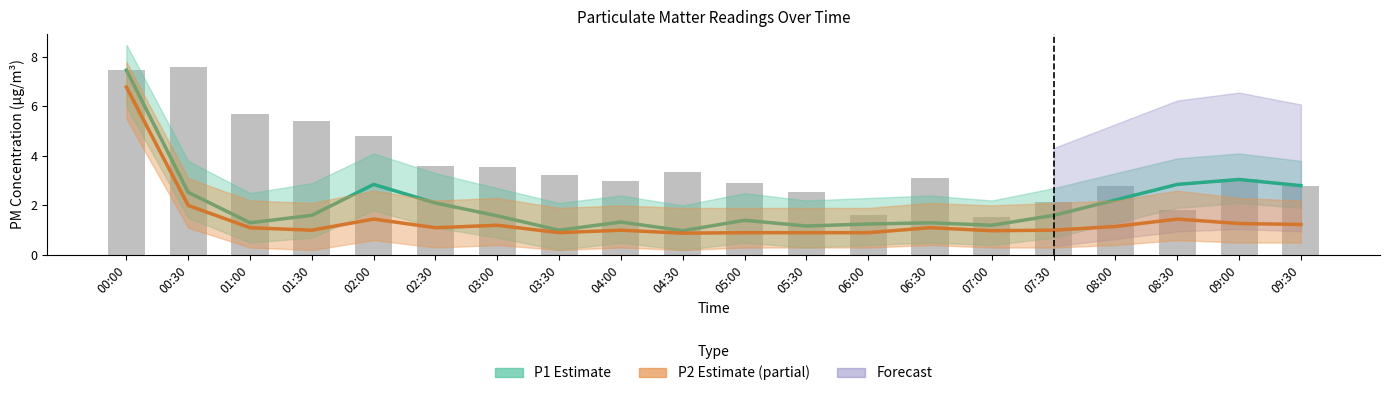

The value of P2 Estimate (partial) at 09:00 is 1.3. True or false?

True